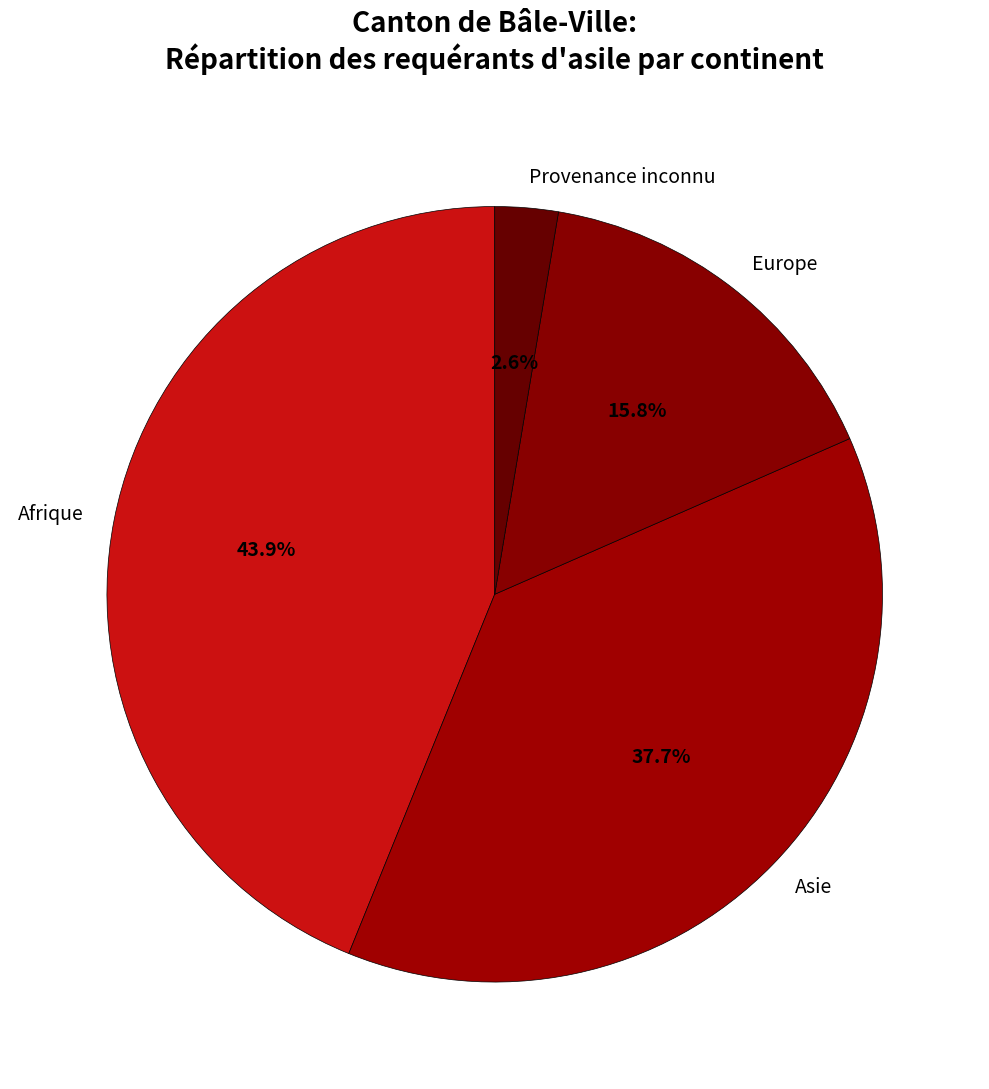

Is Provenance inconnu the majority of the pie?

No